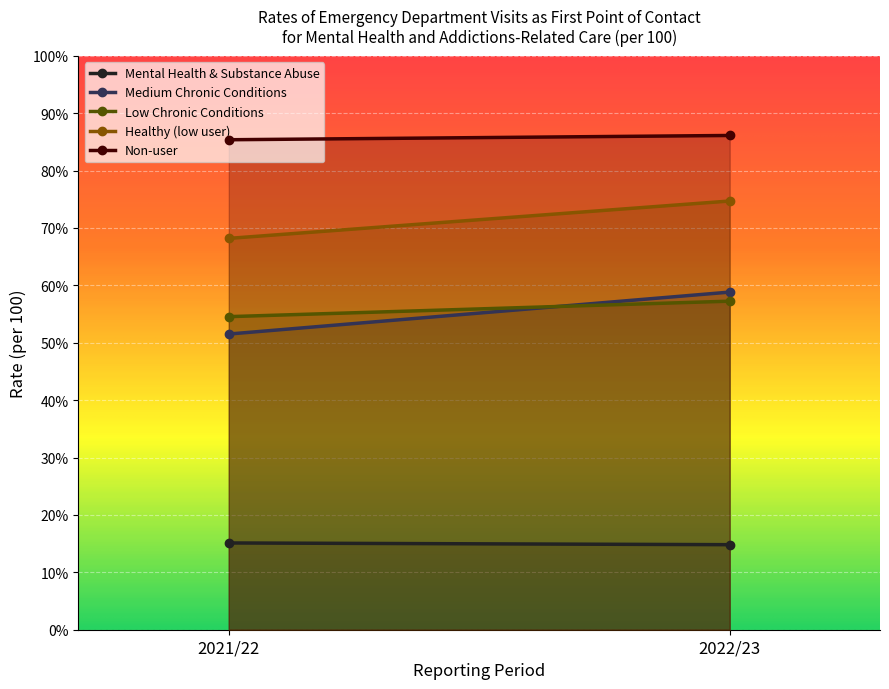

Is the value of Low Chronic Conditions at 2022/23 greater than the value of Medium Chronic Conditions at 2022/23?

No